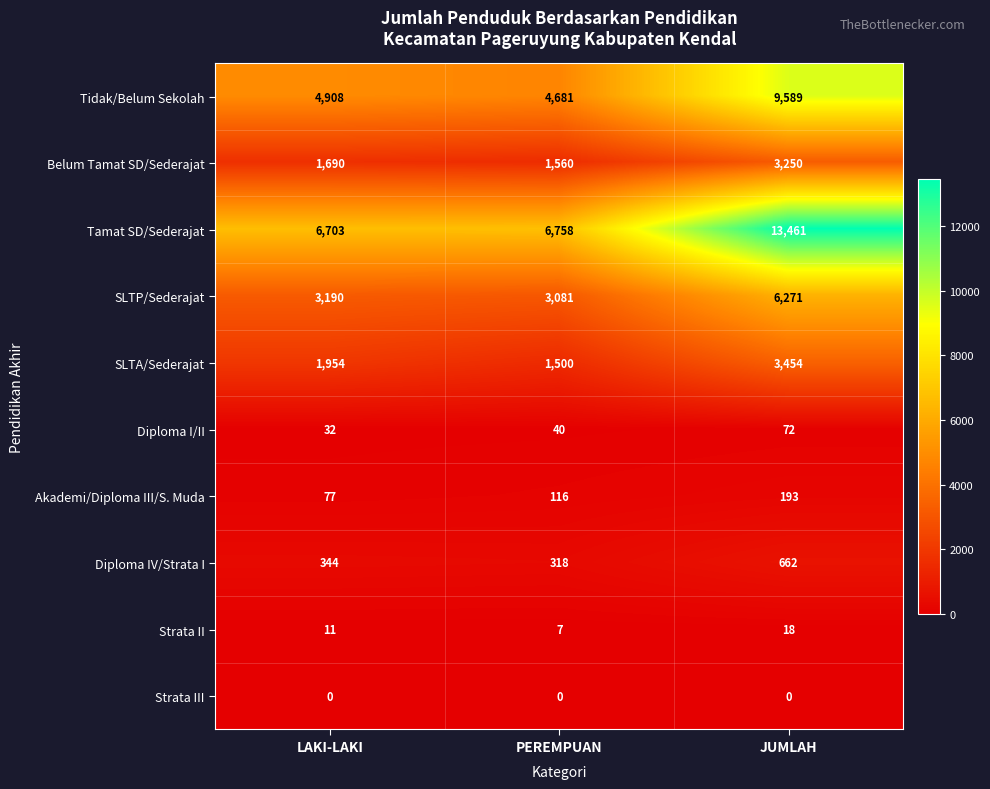

Count the number of data series in this chart.

10